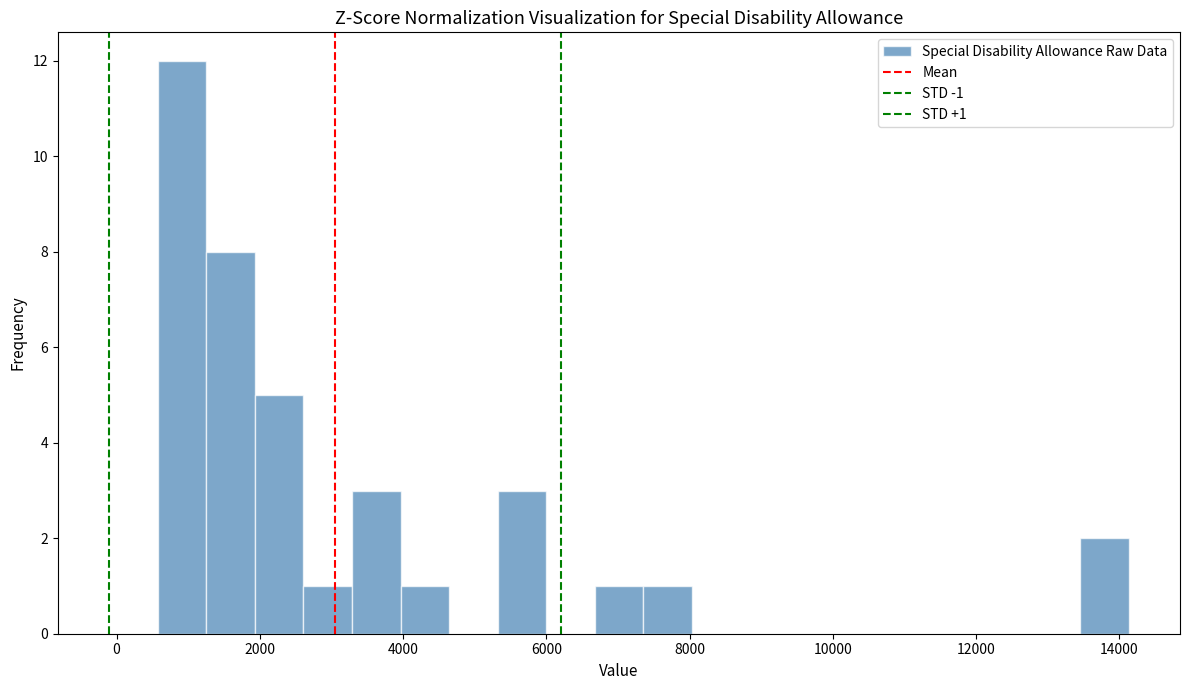

Read against the x-axis, roughly where is the centre of the tallest bar?

1000